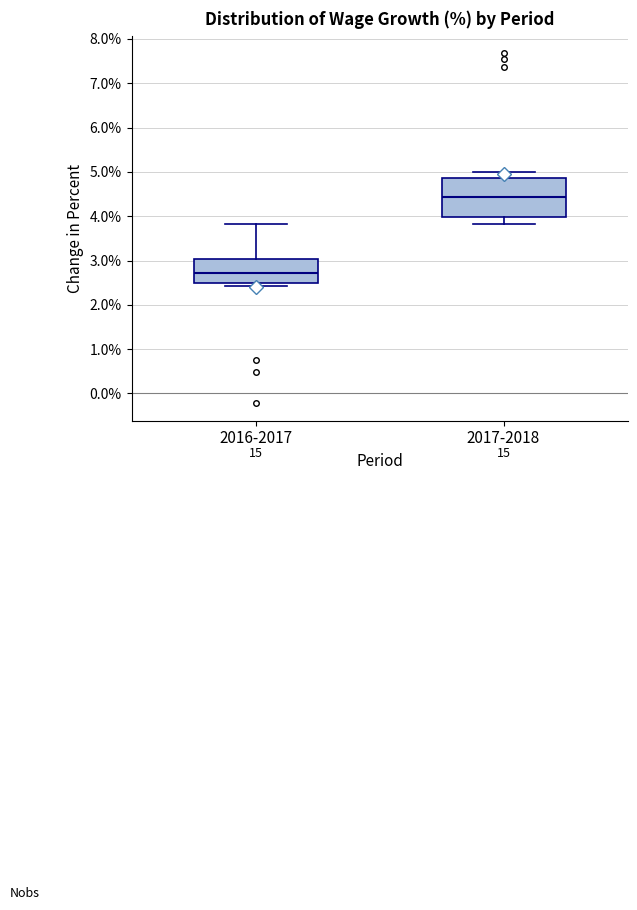

Which box's median line is the highest?

2017-2018